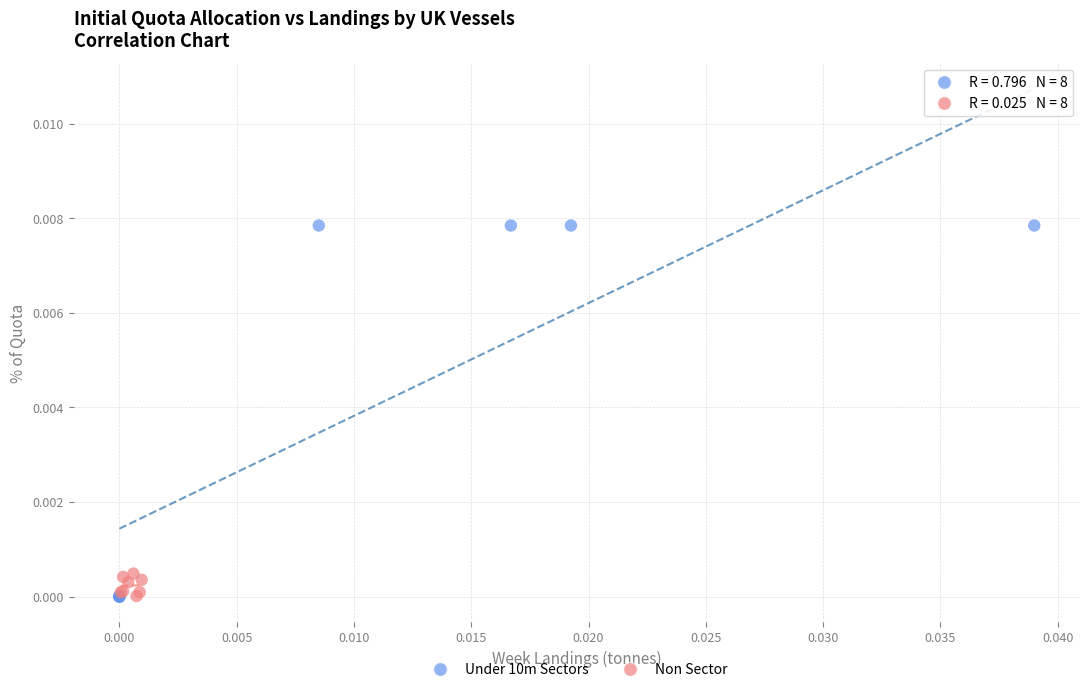

Which series contains the highest Y value?

Under 10m Sectors